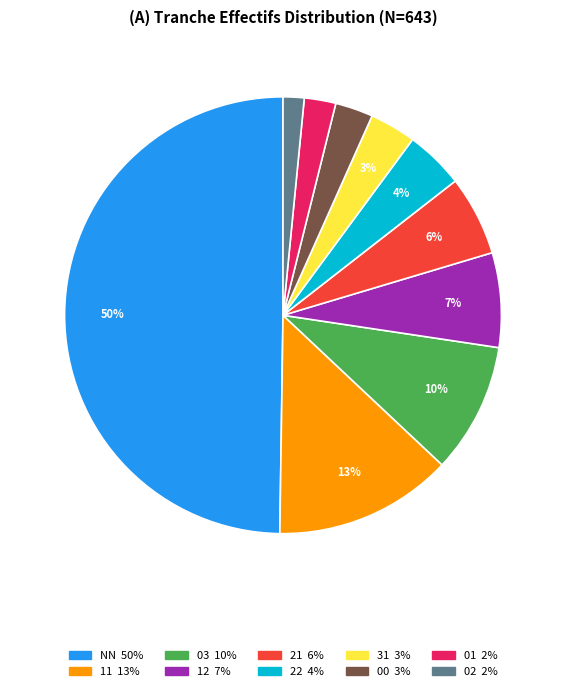

Which category has the biggest portion of the pie?

NN